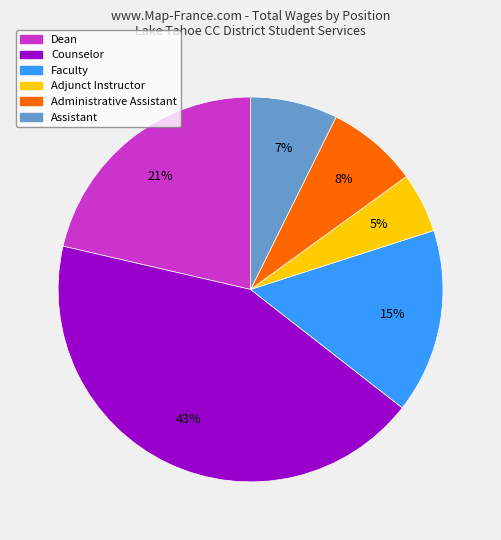

Which has a higher value, Administrative Assistant or Faculty?

Faculty